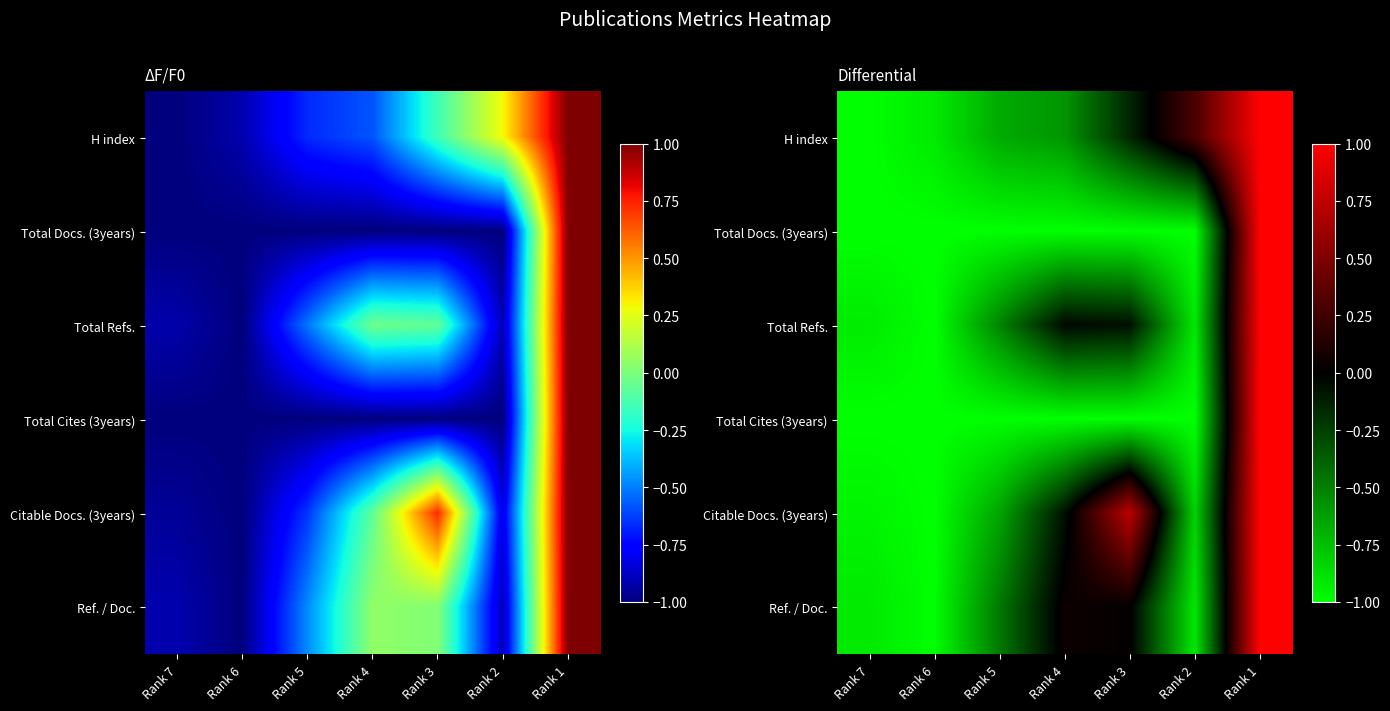

Which series changed the most between Rank 4 and Rank 3?

Citable Docs. (3years)